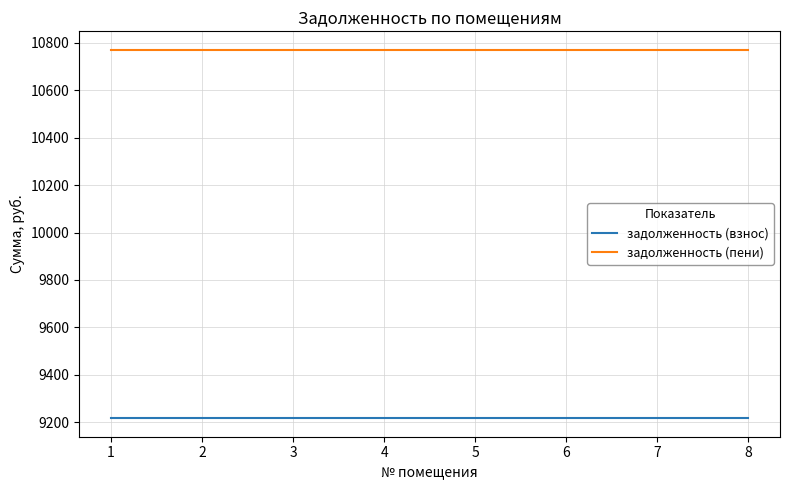

What is the difference between the highest and lowest values at 3?

1555.2